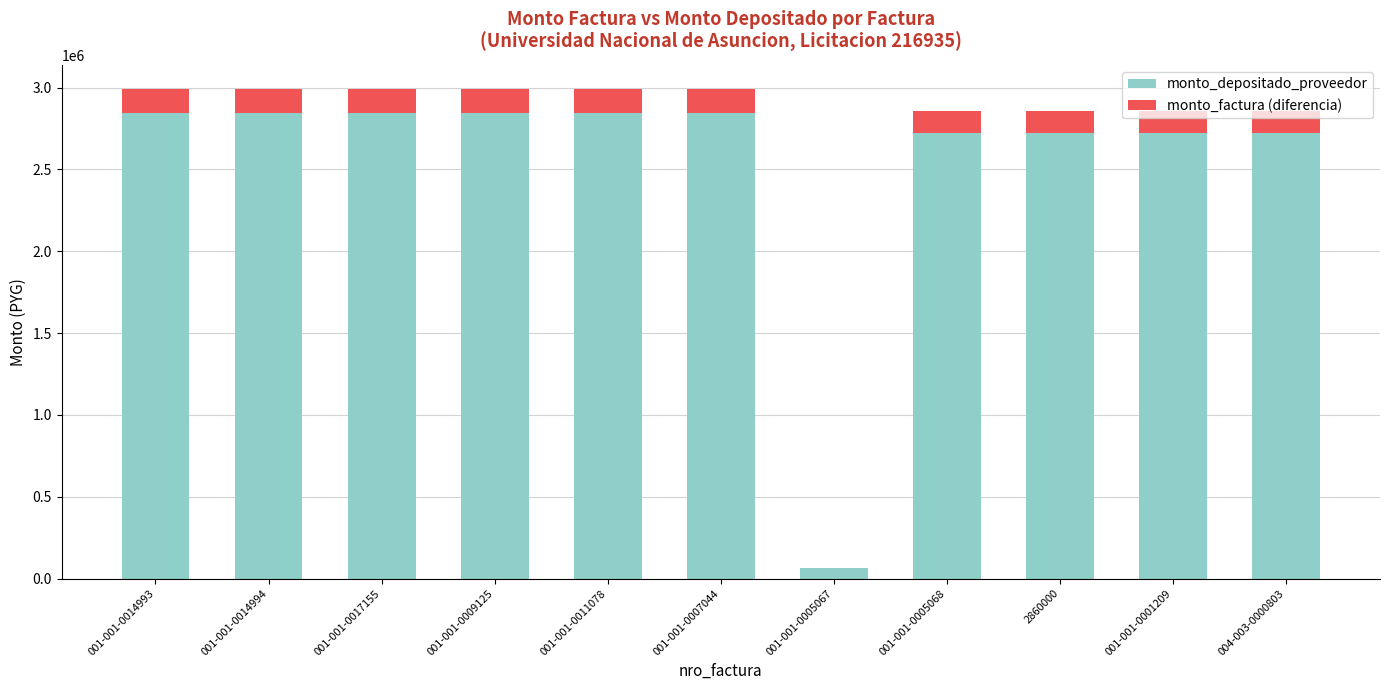

What is the highest value of the monto_depositado_proveedor series?

2843437